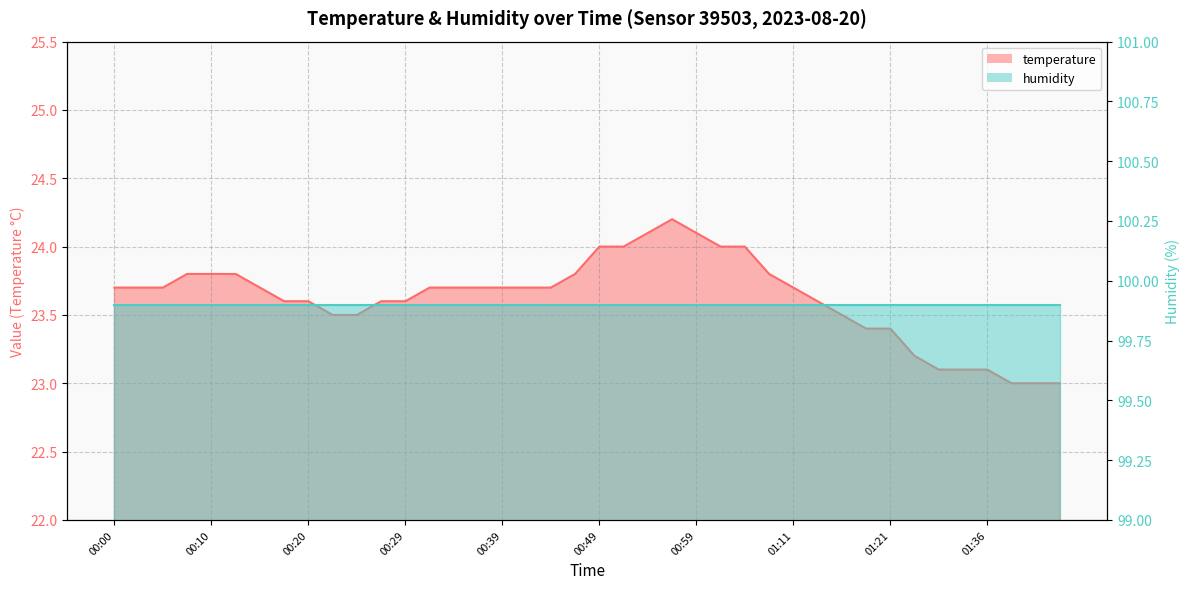

Reading right to left, what are all the values shown in this chart?

23.0	23.0	23.0	23.1	23.1	23.1	23.2	23.4	23.4	23.5	23.6	23.7	23.8	24.0	24.0	24.1	24.2	24.1	24.0	24.0	23.8	23.7	23.7	23.7	23.7	23.7	23.7	23.6	23.6	23.5	23.5	23.6	23.6	23.7	23.8	23.8	23.8	23.7	23.7	23.7